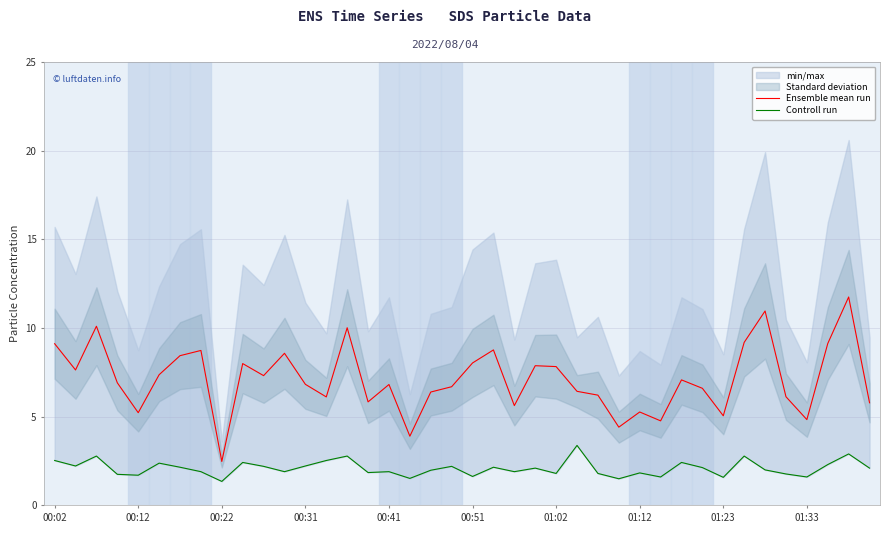

Which series has the largest total across all categories?

Ensemble mean run